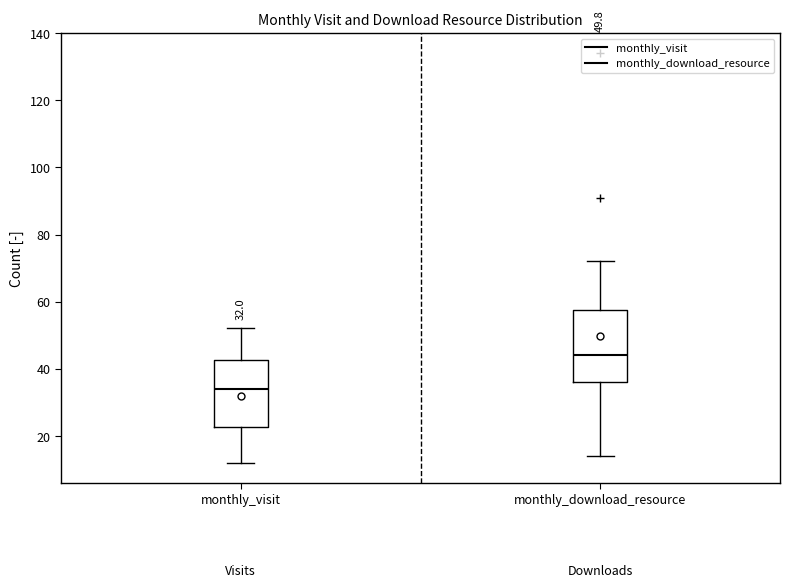

Which box's median line is the lowest?

monthly_visit